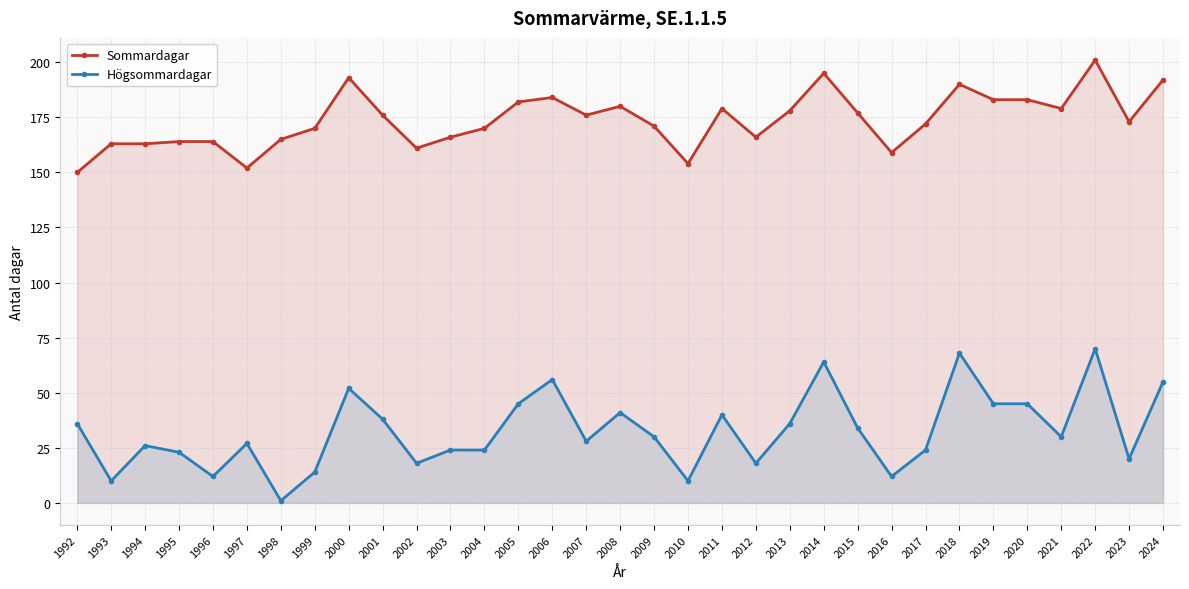

Is it true that Högsommardagar equals 12 at 1996?

True